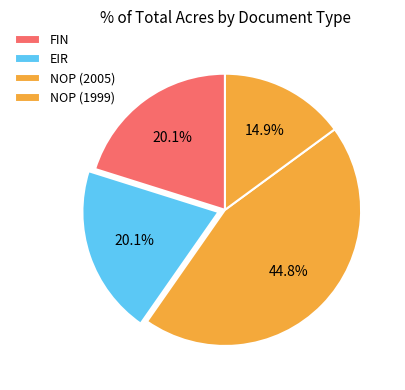

True or false: NOP (1999) accounts for 15% of the total.

True